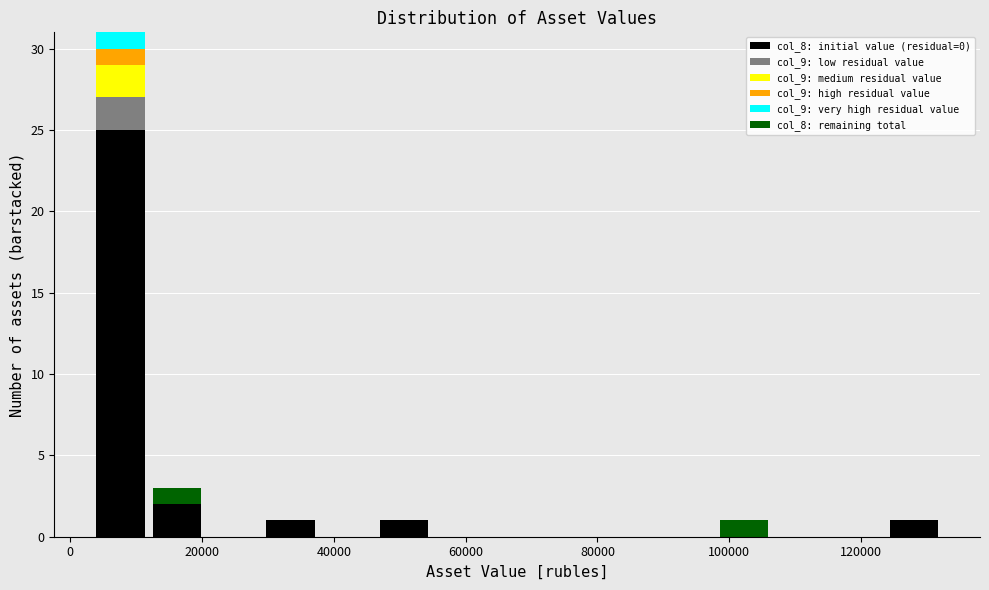

Reading left to right, transcribe this chart: for each stacked bar, give the range it covers on the x-axis and its total height. Neither the bar edges nor the heights are printed on the chart, so give them approximately, as read against the axes.

4000 to 12000: 31
12000 to 20000: 3
20000 to 30000: 0
30000 to 38000: 1
38000 to 46000: 0
46000 to 54000: 1
54000 to 64000: 0
64000 to 72000: 0
72000 to 80000: 0
80000 to 90000: 0
90000 to 98000: 0
98000 to 106000: 1
106000 to 116000: 0
116000 to 124000: 0
124000 to 132000: 1